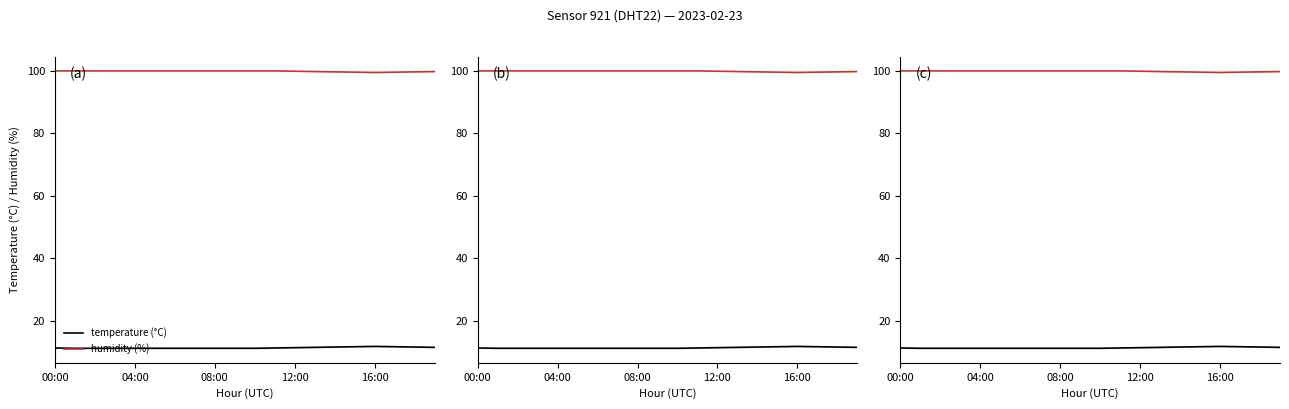

Is the value of temperature (°C) at 14 greater than the value of humidity (%) at 13?

No